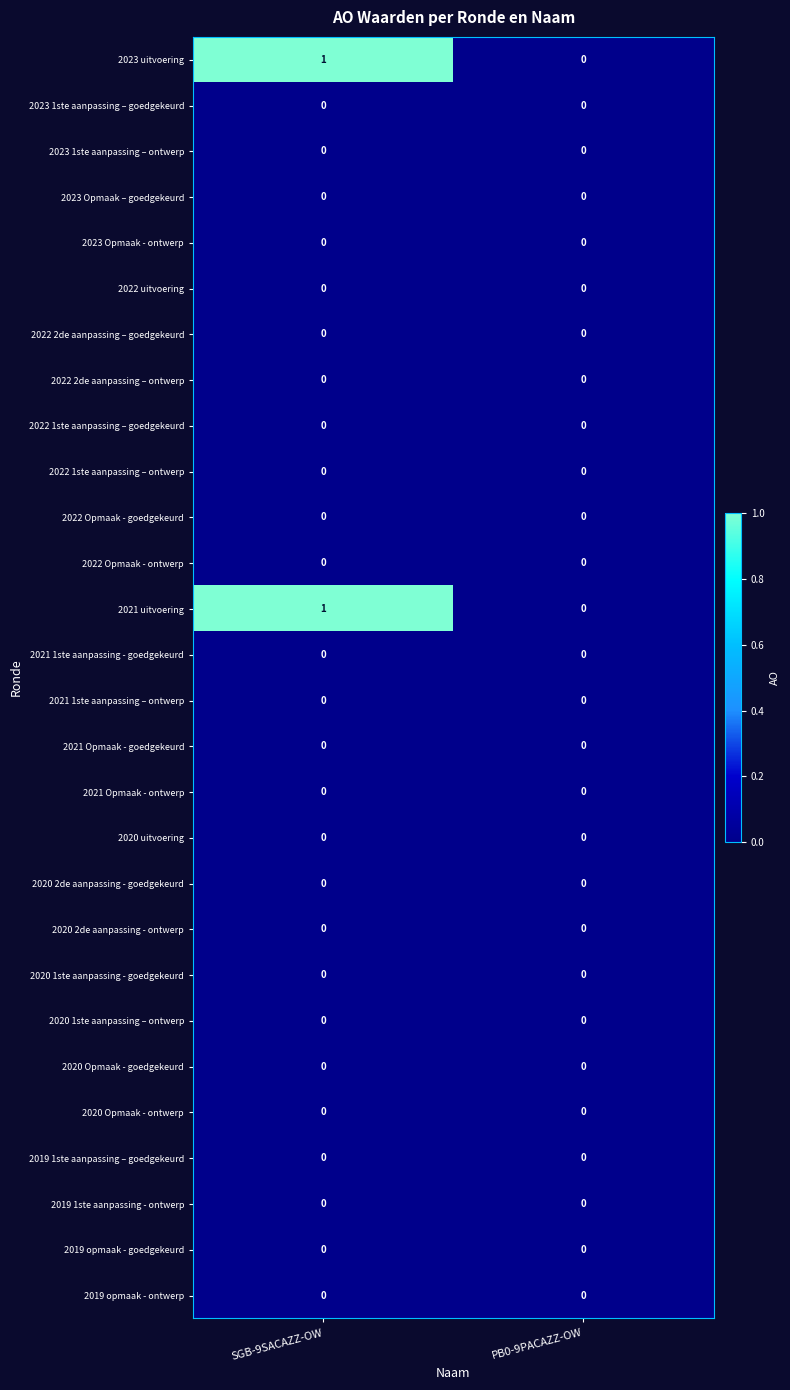

At which category is the sum across all series the highest?

SGB-9SACAZZ-OW